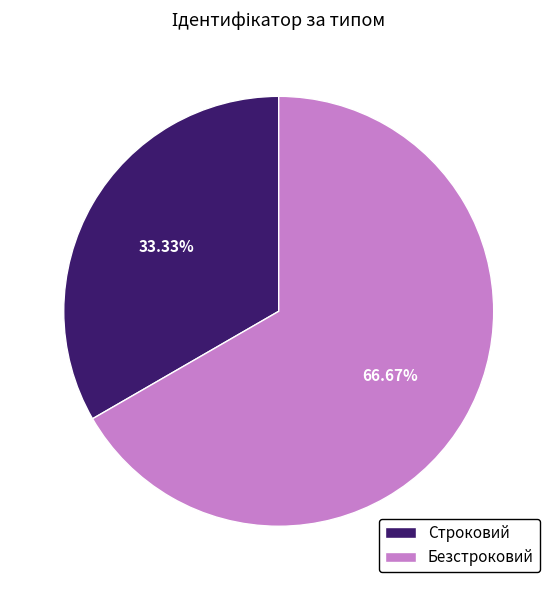

Which category has the smallest portion of the pie?

Строковий